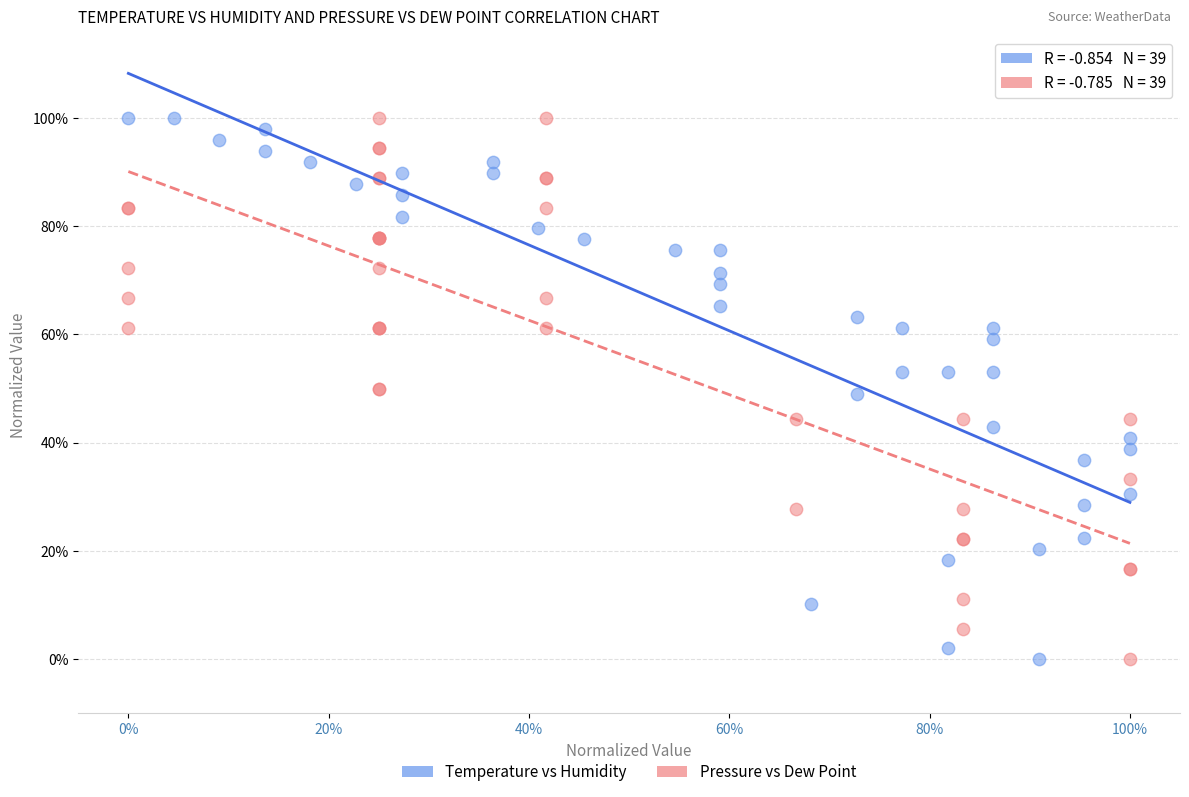

What are all the series names shown in the legend?

Temperature vs Humidity, Pressure vs Dew Point